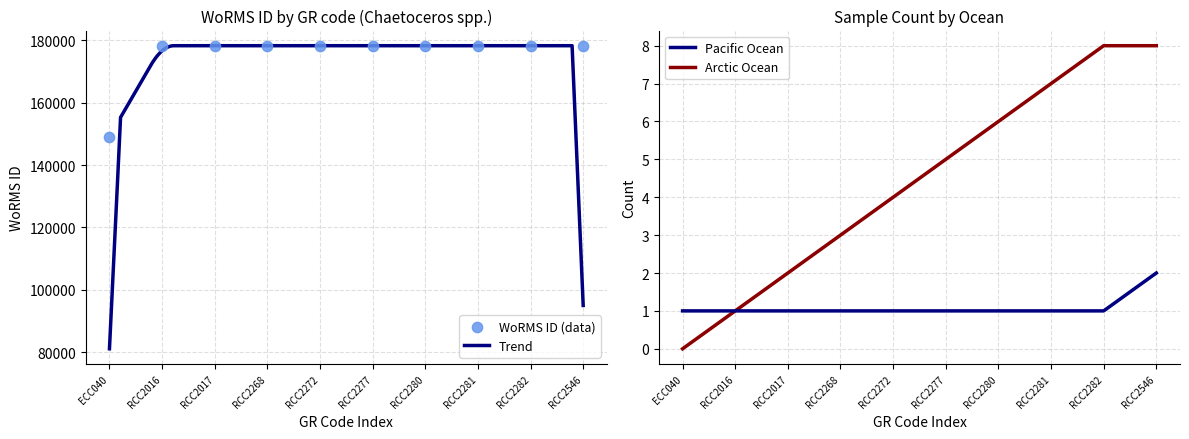

Approximately how many times larger is the value at RCC2280 compared to RCC2016?

1.0